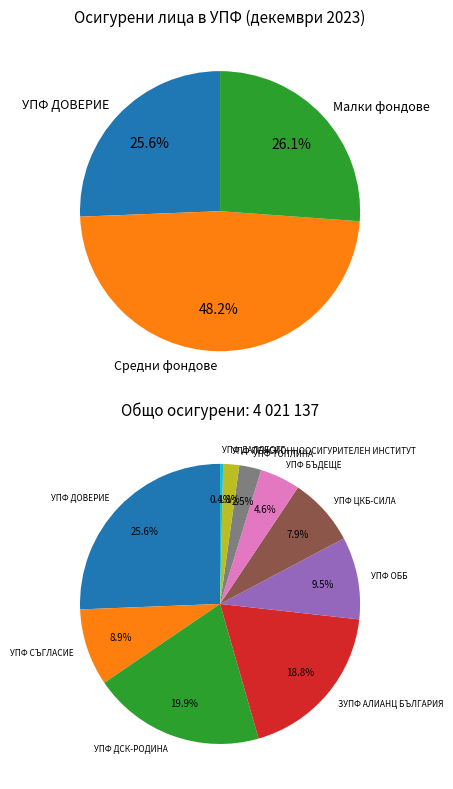

Is there a majority slice in this chart?

No